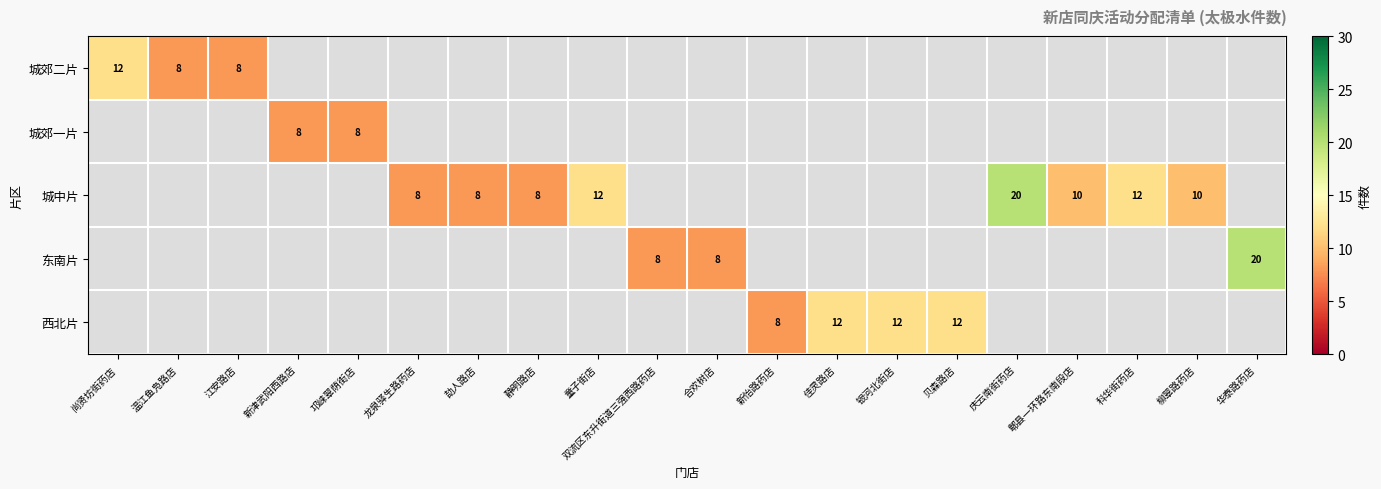

Is it true that 城郊二片 equals 12 at 尚贤坊街药店?

True